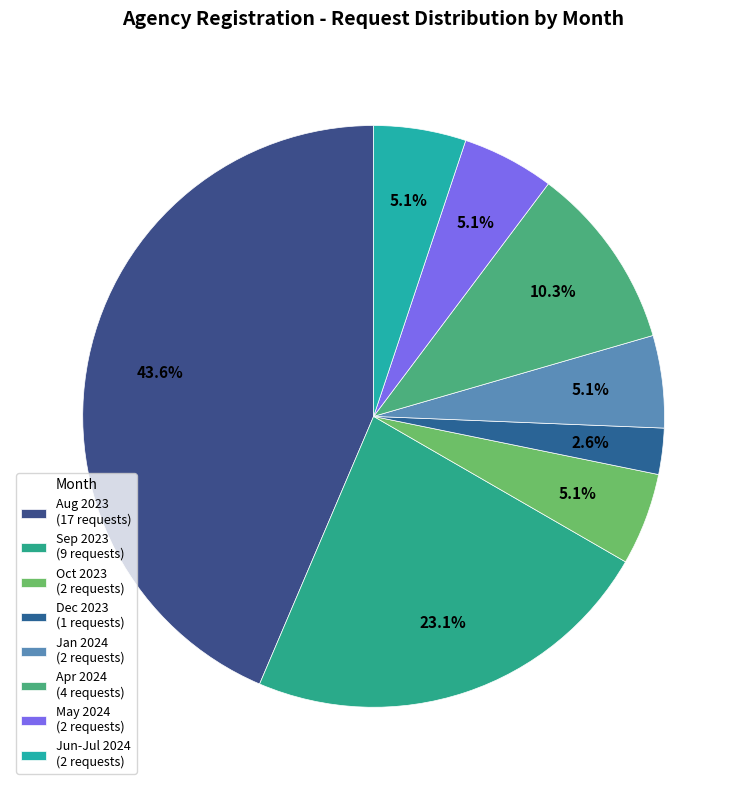

To the nearest percent, what is the difference between the largest and smallest slice percentages?

41%